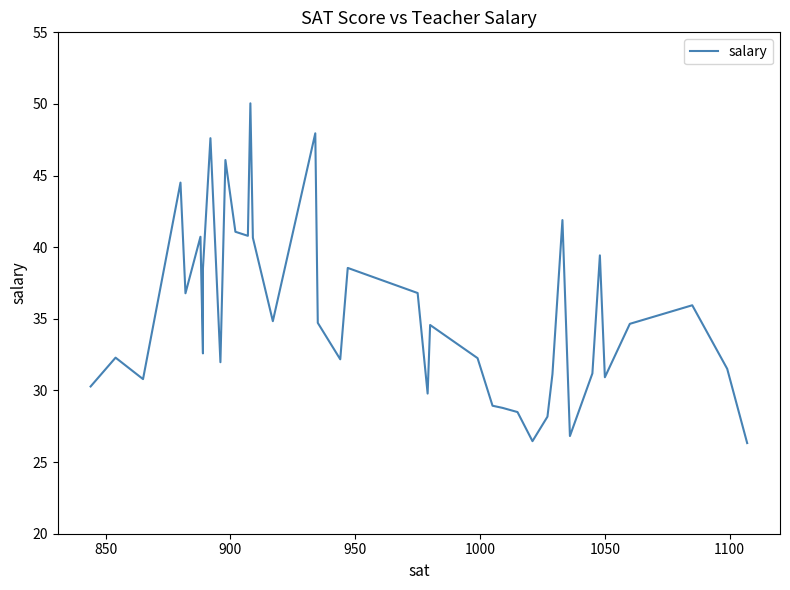

How many categories are shown in the chart?

40